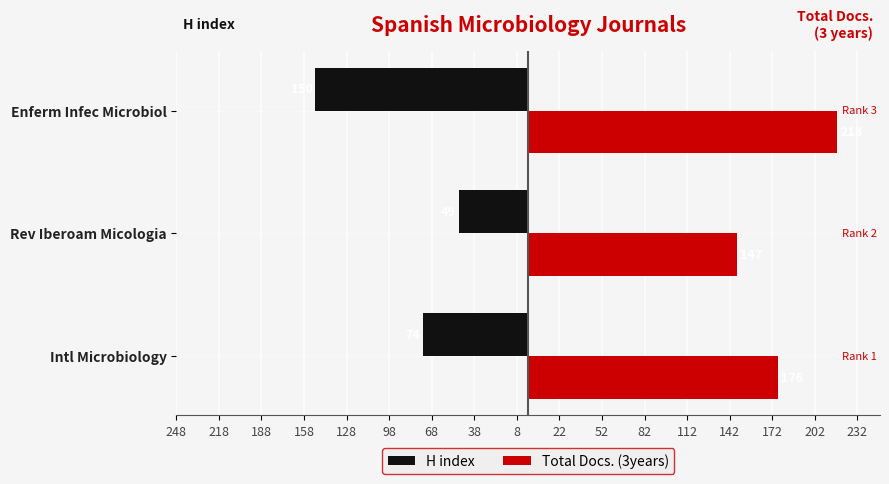

List the series in order of their peak value, highest first.

Total Docs. (3years), H index